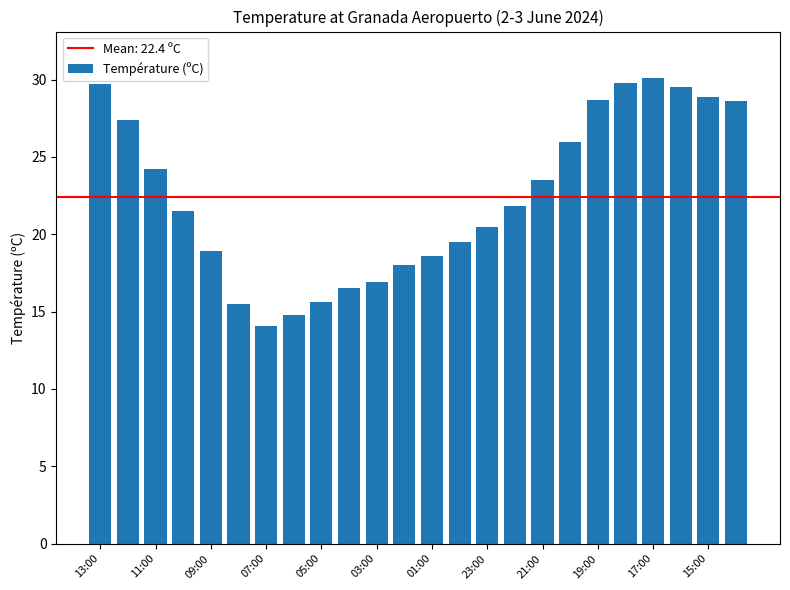

What is the smallest value displayed?

14.1